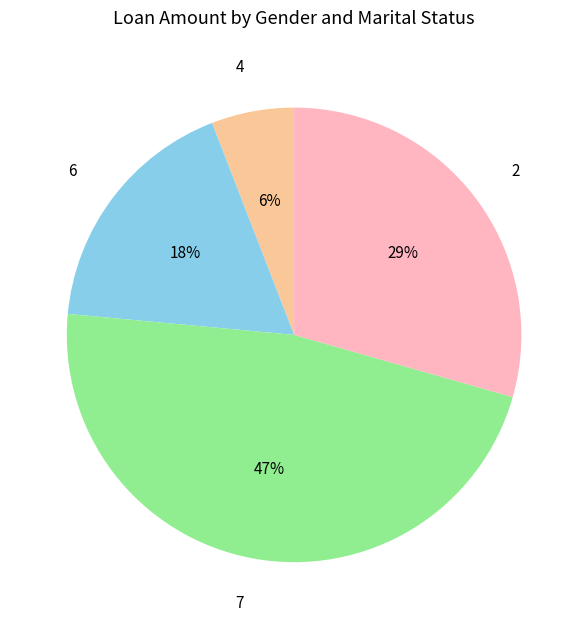

The 4 slice represents 16% of the pie. True or false?

False